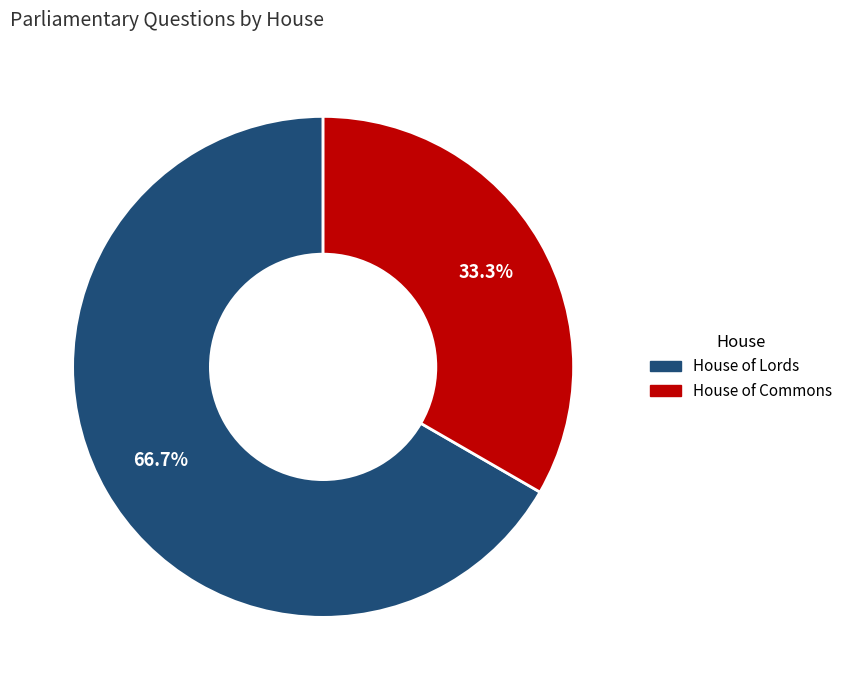

What is the smallest slice in the pie chart?

House of Commons